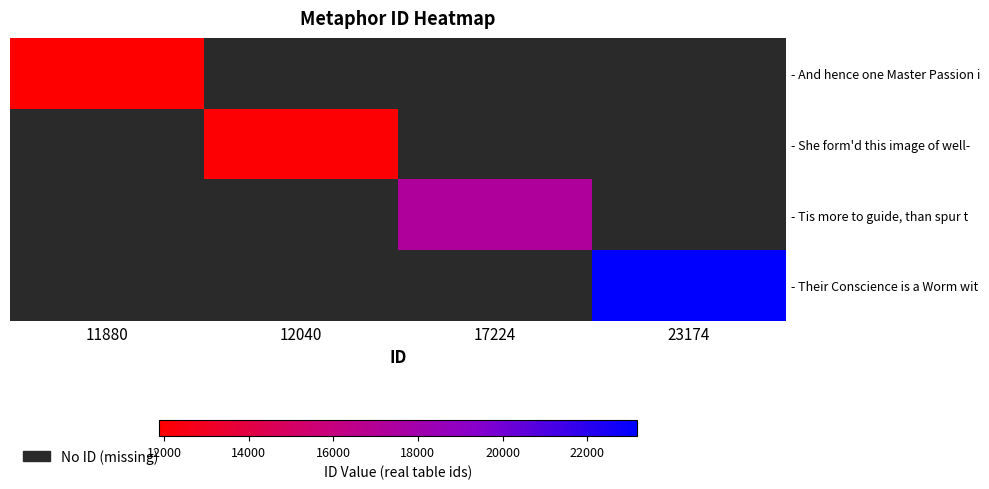

How many categories are shown in the chart?

4